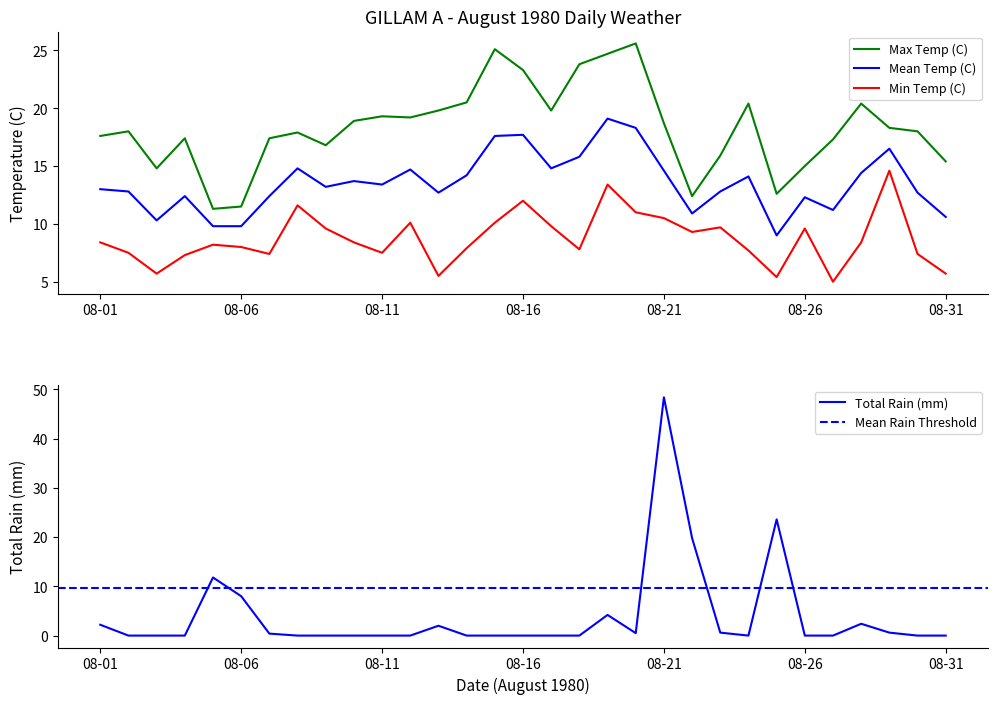

True or false: Max Temp (C) and Min Temp (C) intersect in this chart.

False